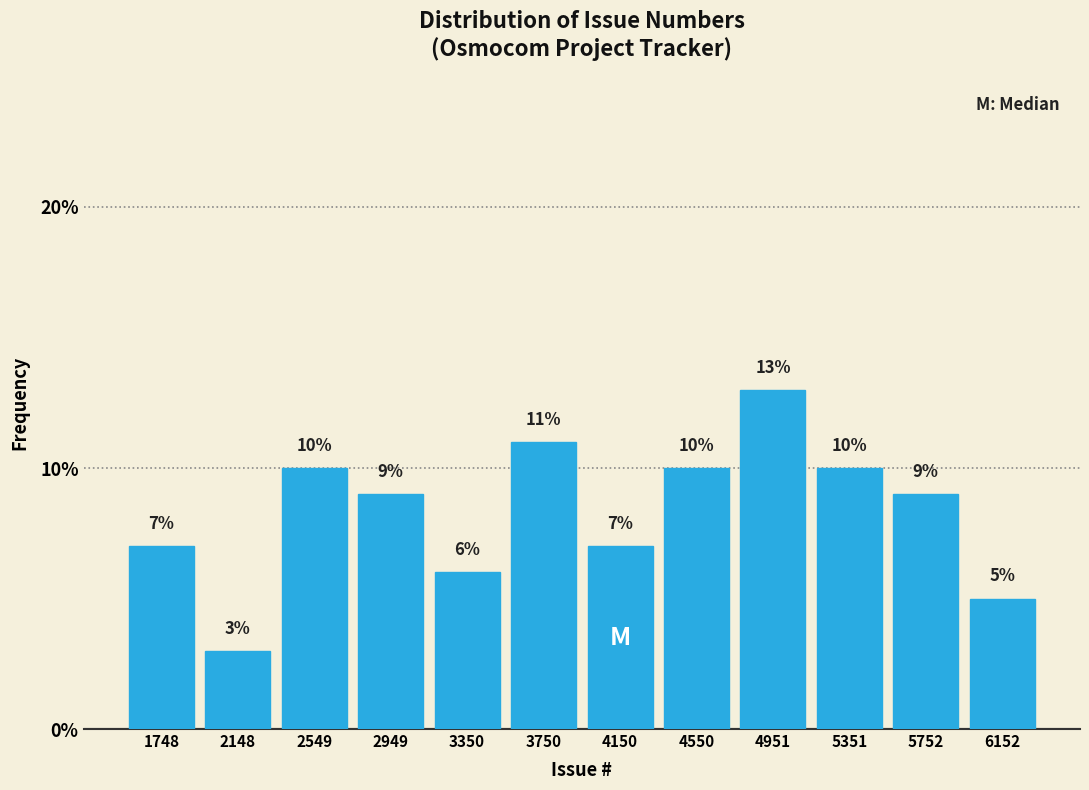

How tall is the bar that spans 1550 to 1950 on the x-axis? The bar edges are not printed on the chart, so give them approximately, as read against the axis.

7